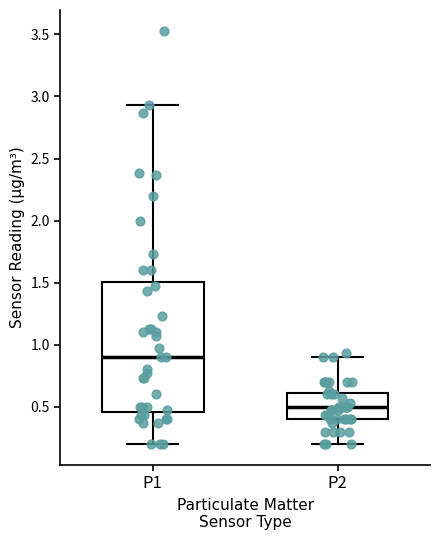

Which box's median line is the lowest?

P2